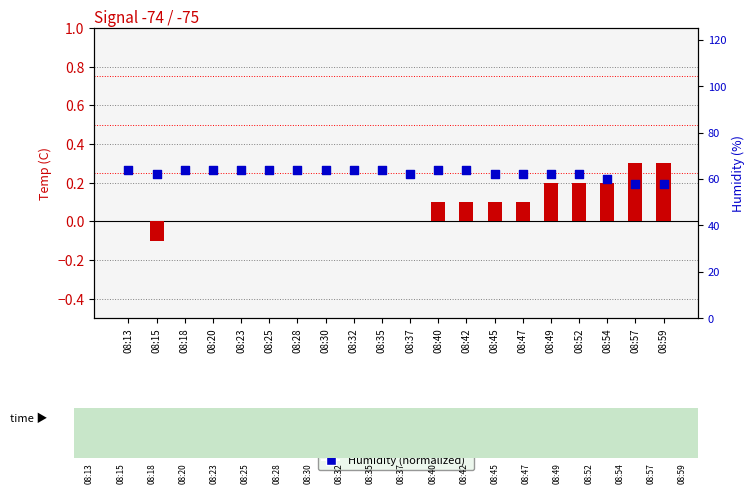

At which category is the sum across all series the highest?

08:40